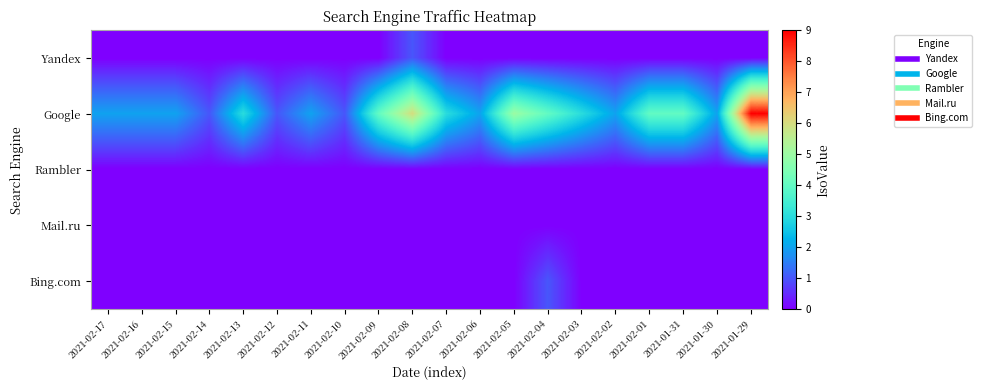

How many data points does each series have?

20